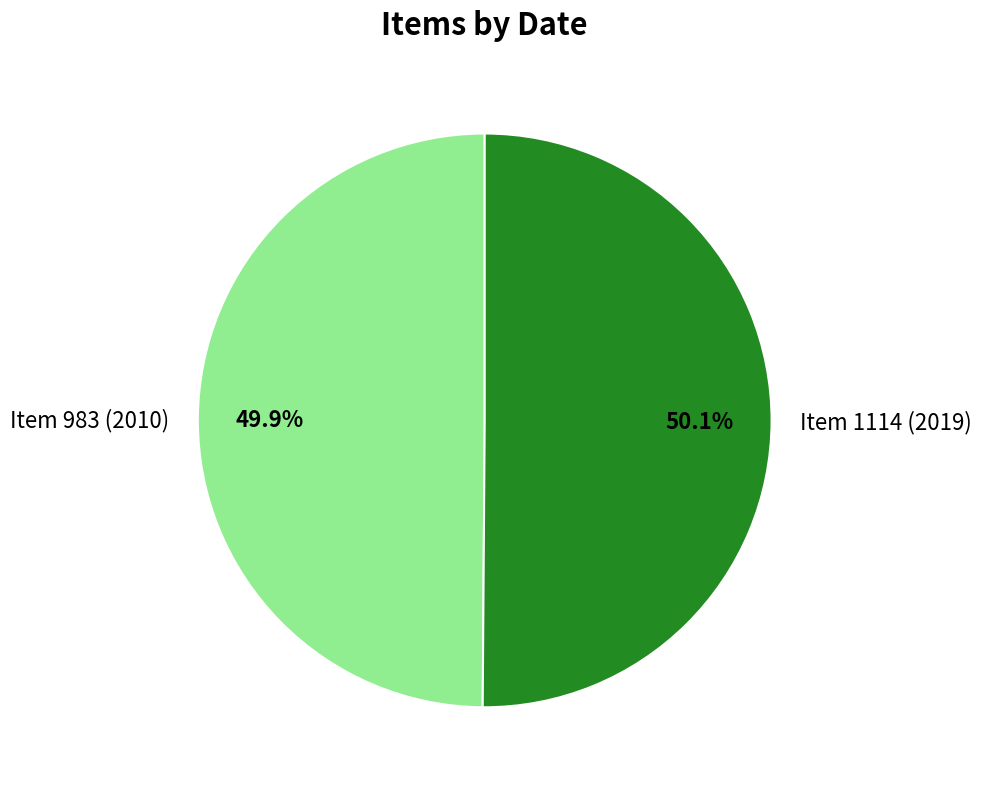

Does any single category account for the majority?

Yes